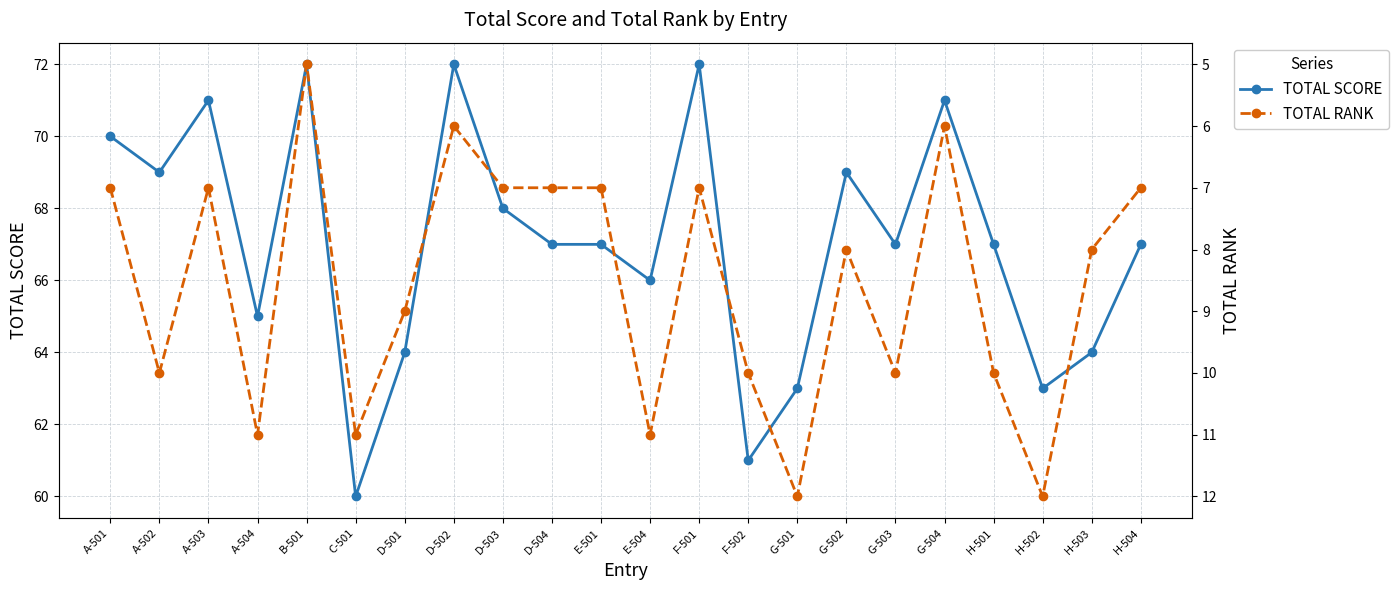

What is the difference between the second highest and minimum values in the TOTAL RANK series?

7